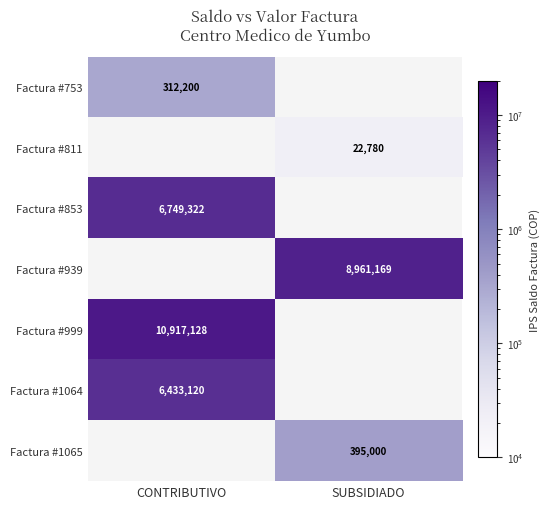

The Factura #853 series shows 6749322 at CONTRIBUTIVO. True or false?

True